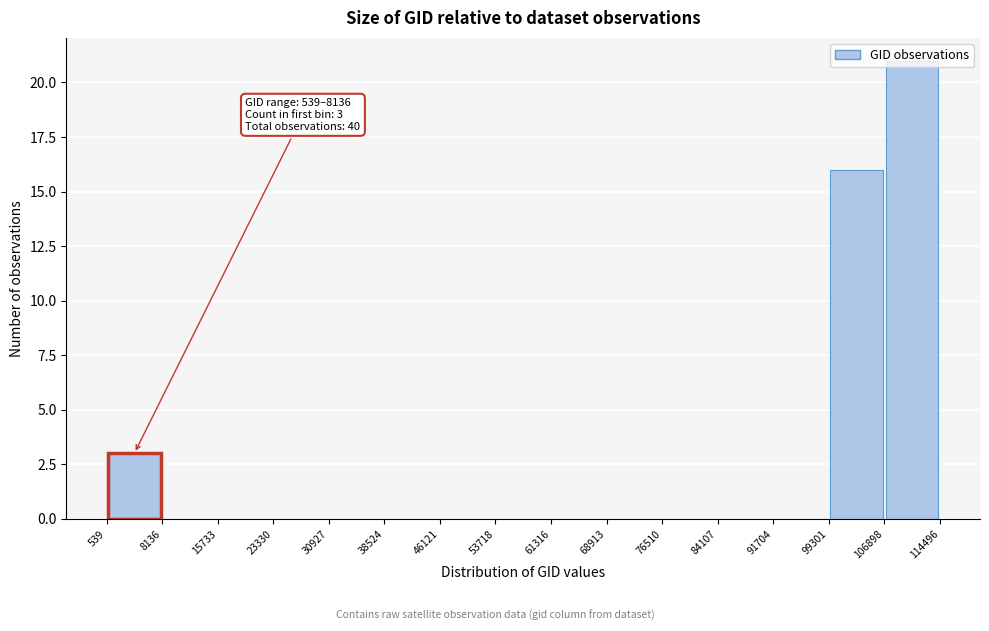

Which range on the x-axis has the tallest bar?

106898 to 114496